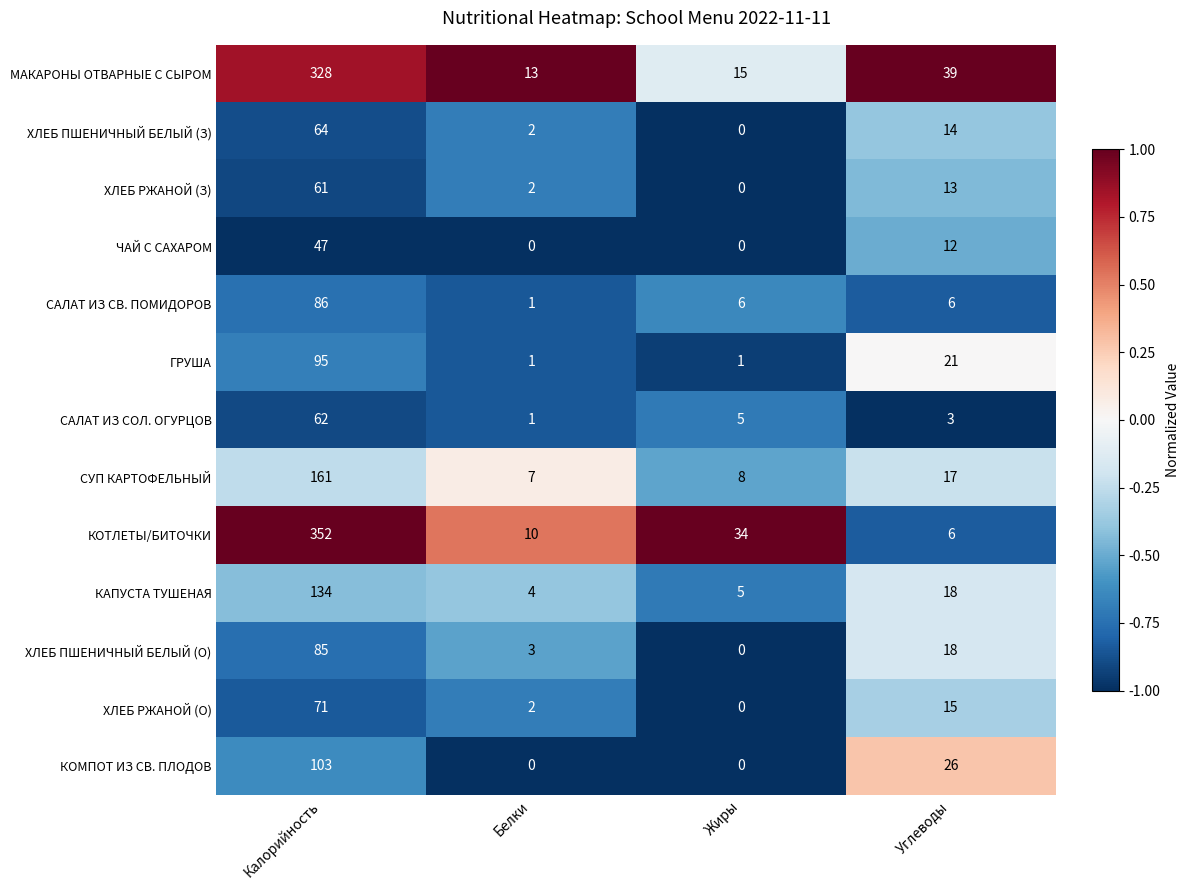

Which series has the largest total across all categories?

КОТЛЕТЫ/БИТОЧКИ